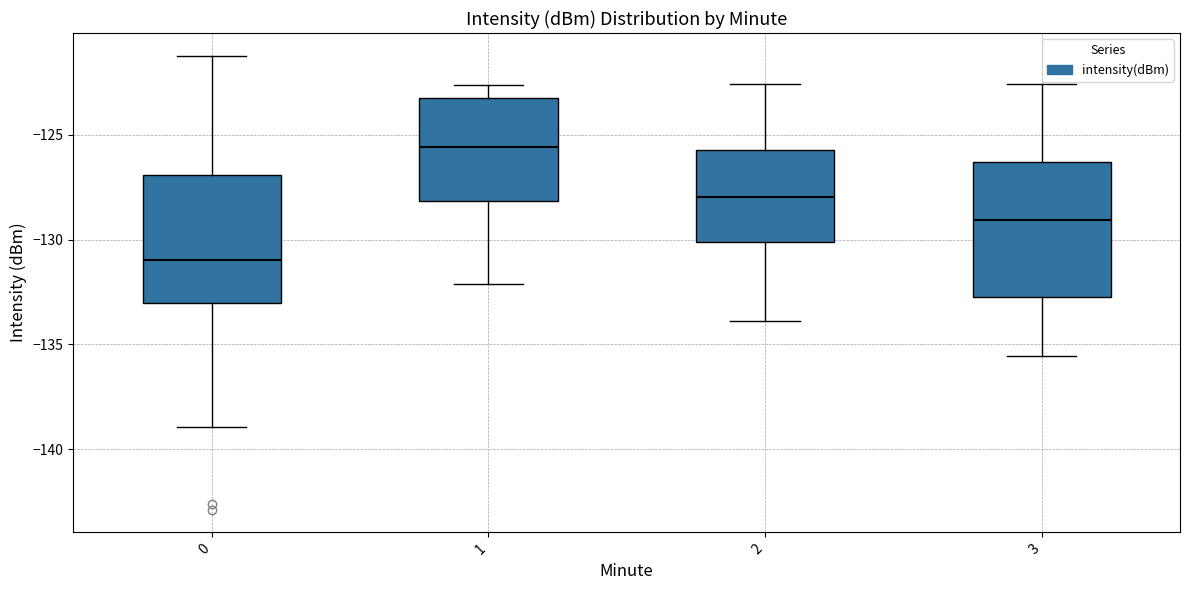

Reading left to right, read every box against the y-axis: the position of its median line, the range the box covers, and the ends of its whiskers. The values are not printed on the chart, so give them approximately, as read against the axis.

0: median -131.0, box -133.0 to -127.0, whiskers -139.0 to -121.0
1: median -125.5, box -128.0 to -123.5, whiskers -132.0 to -122.5
2: median -128.0, box -130.0 to -125.5, whiskers -134.0 to -122.5
3: median -129.0, box -133.0 to -126.5, whiskers -135.5 to -122.5